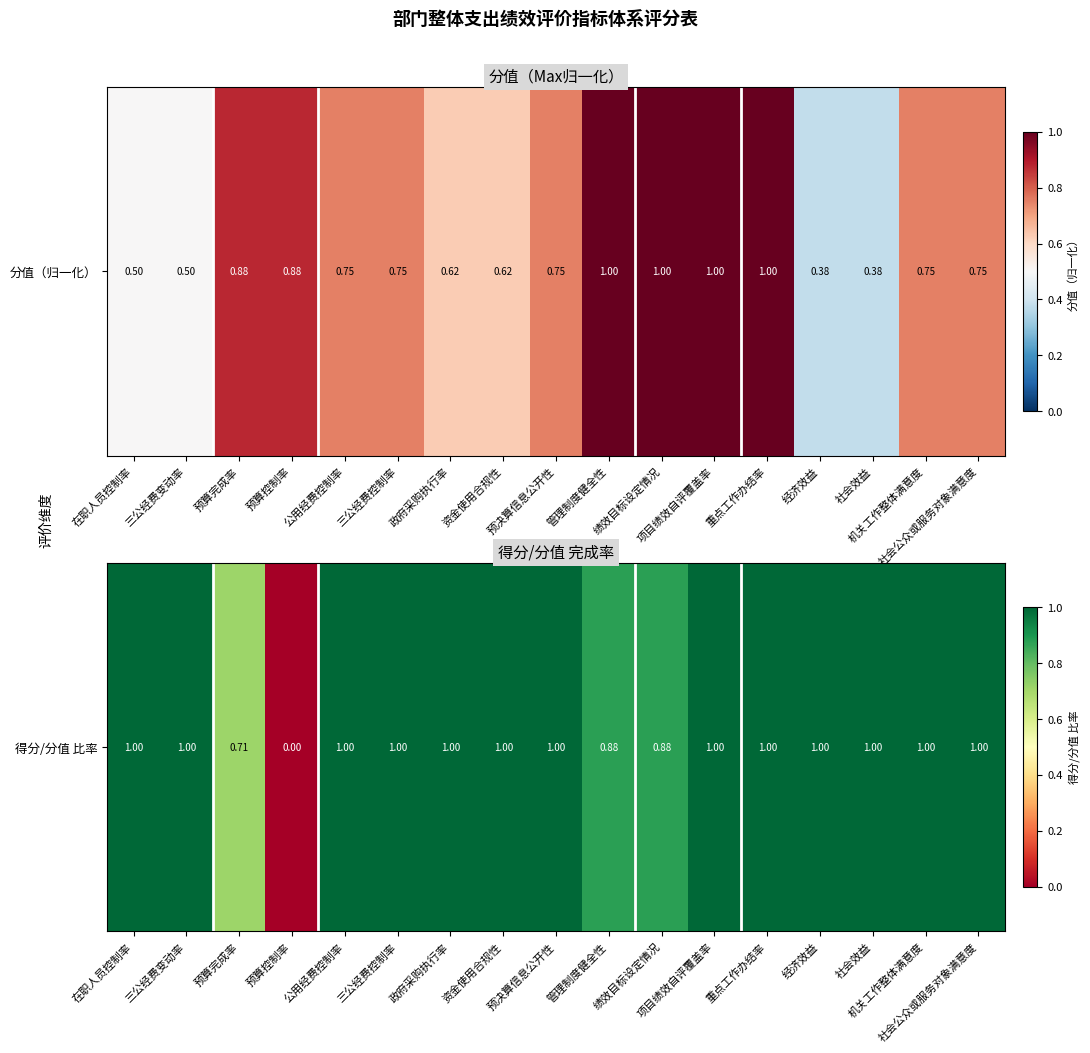

What is the maximum value shown in the chart?

1.0